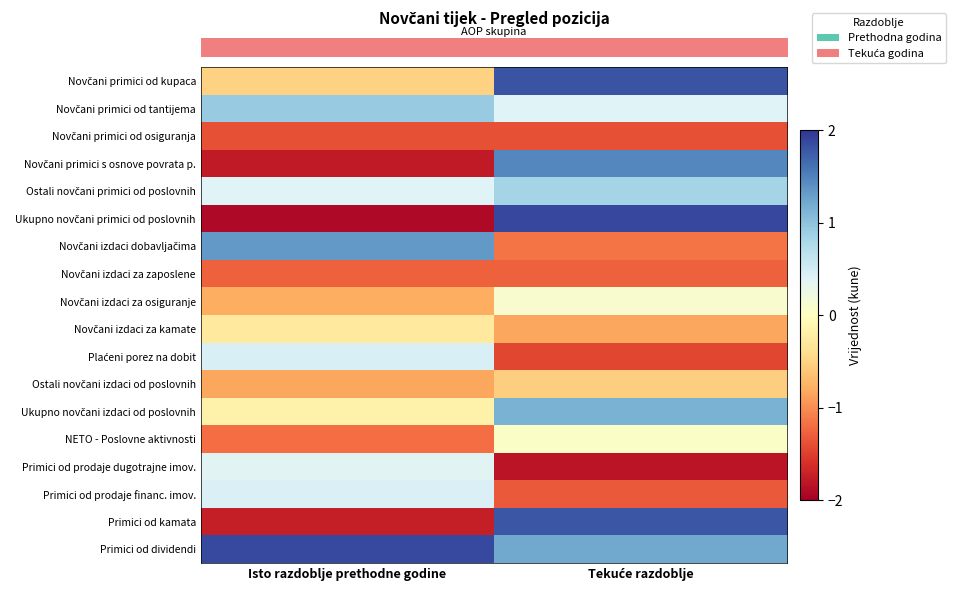

At how many categories does at least one series exceed 0?

2